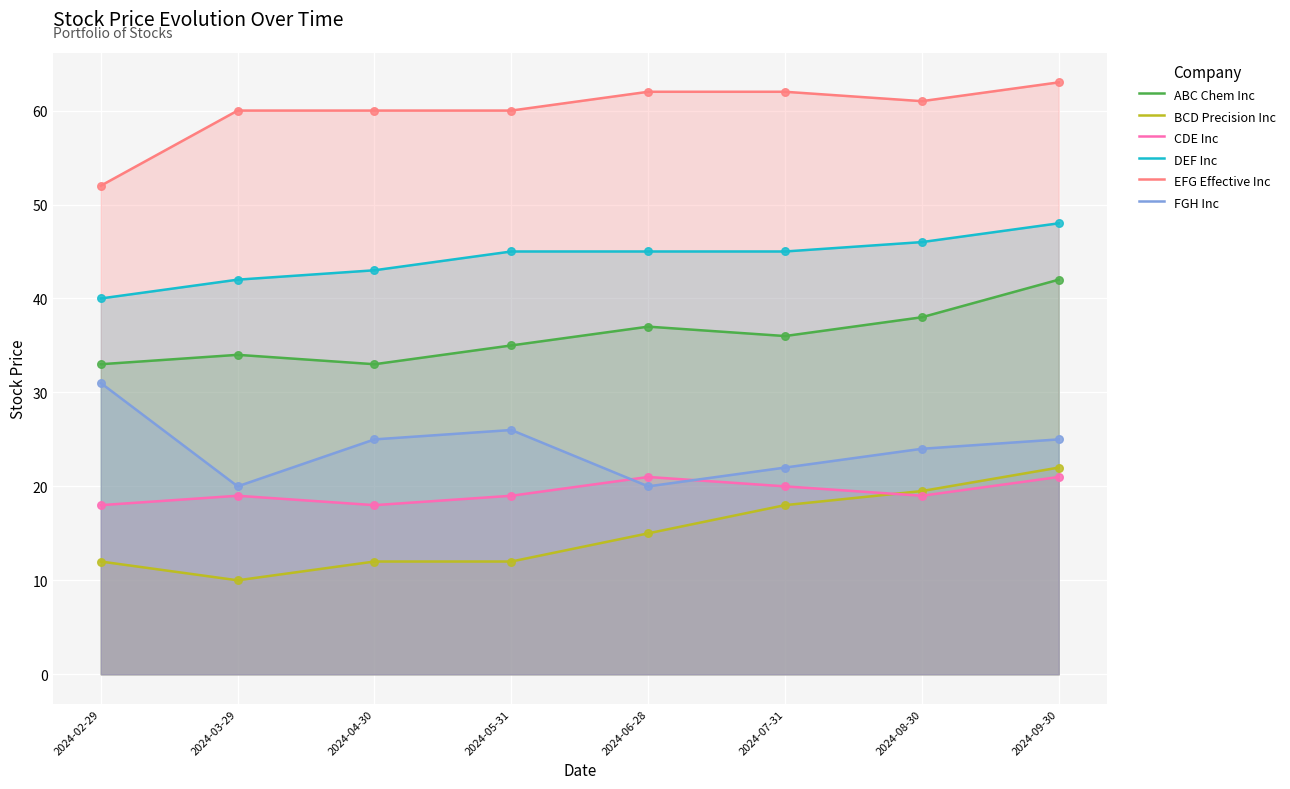

At which category is the sum across all series the highest?

2024-09-30